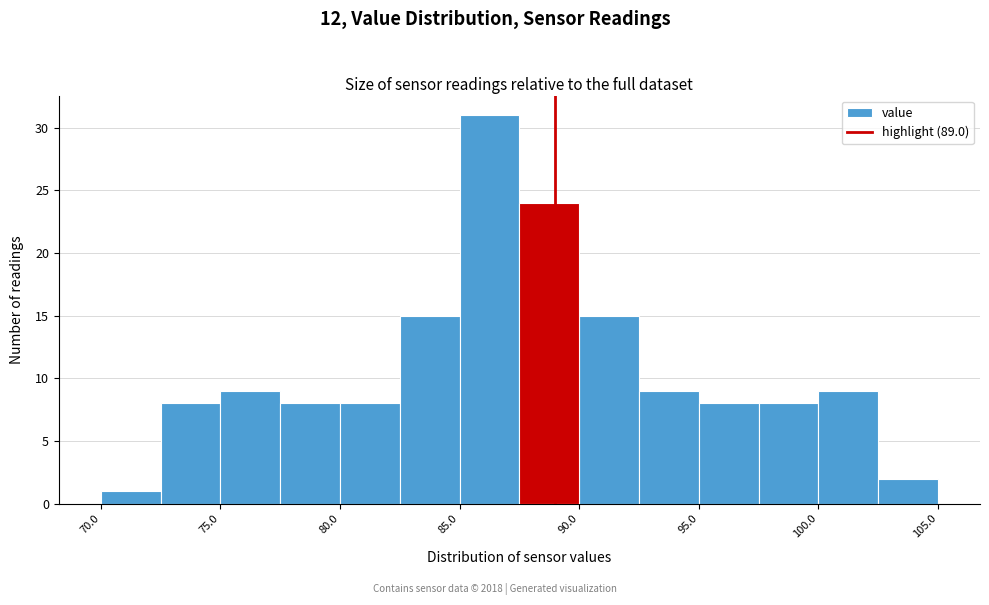

Reading left to right, list every bar in this chart as the range it spans on the x-axis followed by its height. The values are not printed on the chart, so give them approximately, as read against the axis.

70.0 to 72.5: 1
72.5 to 75.0: 8
75.0 to 77.5: 9
77.5 to 80.0: 8
80.0 to 82.5: 8
82.5 to 85.0: 15
85.0 to 87.5: 31
87.5 to 90.0: 24
90.0 to 92.5: 15
92.5 to 95.0: 9
95.0 to 97.5: 8
97.5 to 100.0: 8
100.0 to 102.5: 9
102.5 to 105.0: 2